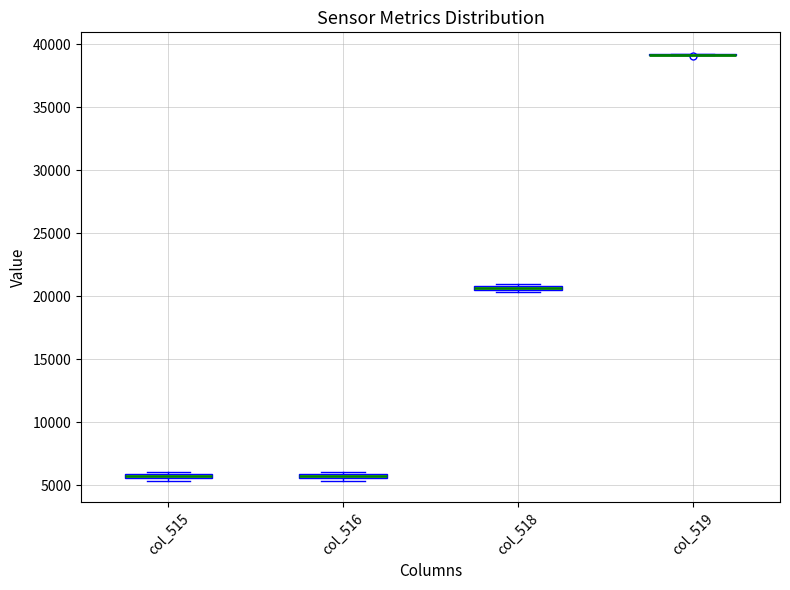

Where is the upper edge of the box for col_515 on the y-axis? The values are not printed on the chart, so give them approximately, as read against the axis.

6000